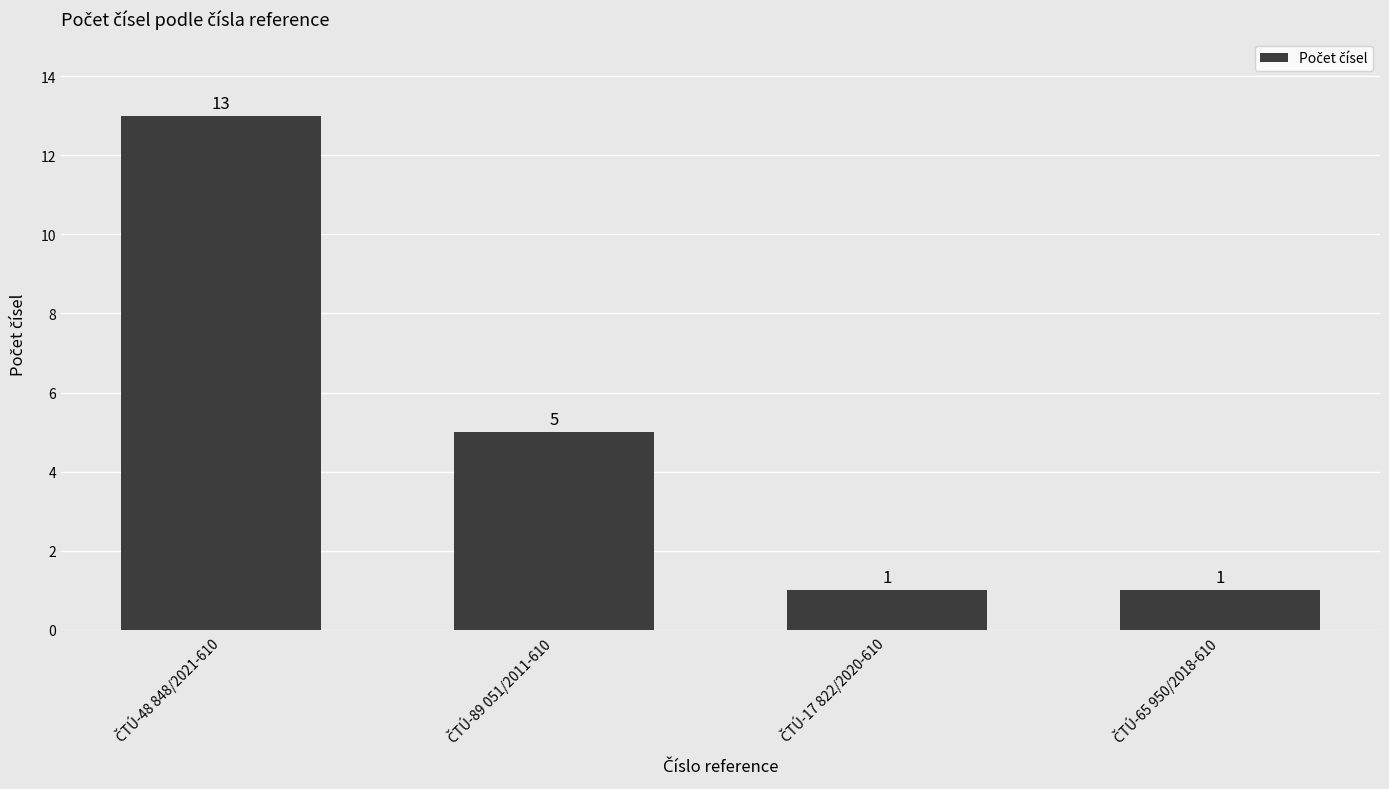

How many values are between 1 and 13?

4